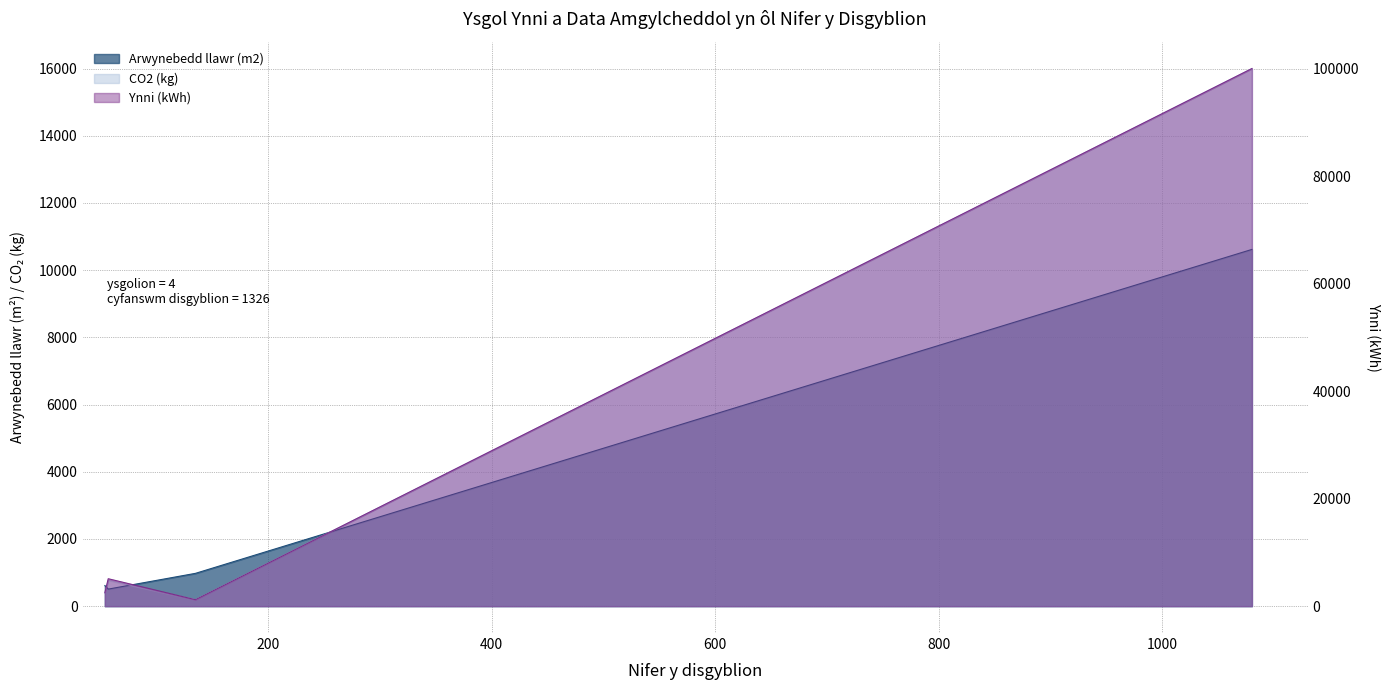

At which category does the chart reach its peak across all series?

1080